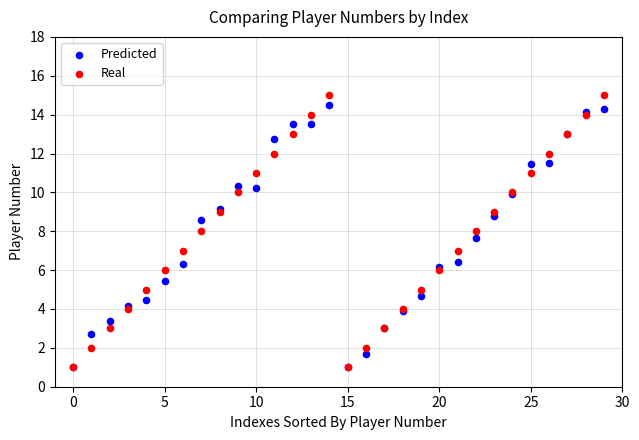

What are all the series names shown in the legend?

Predicted, Real